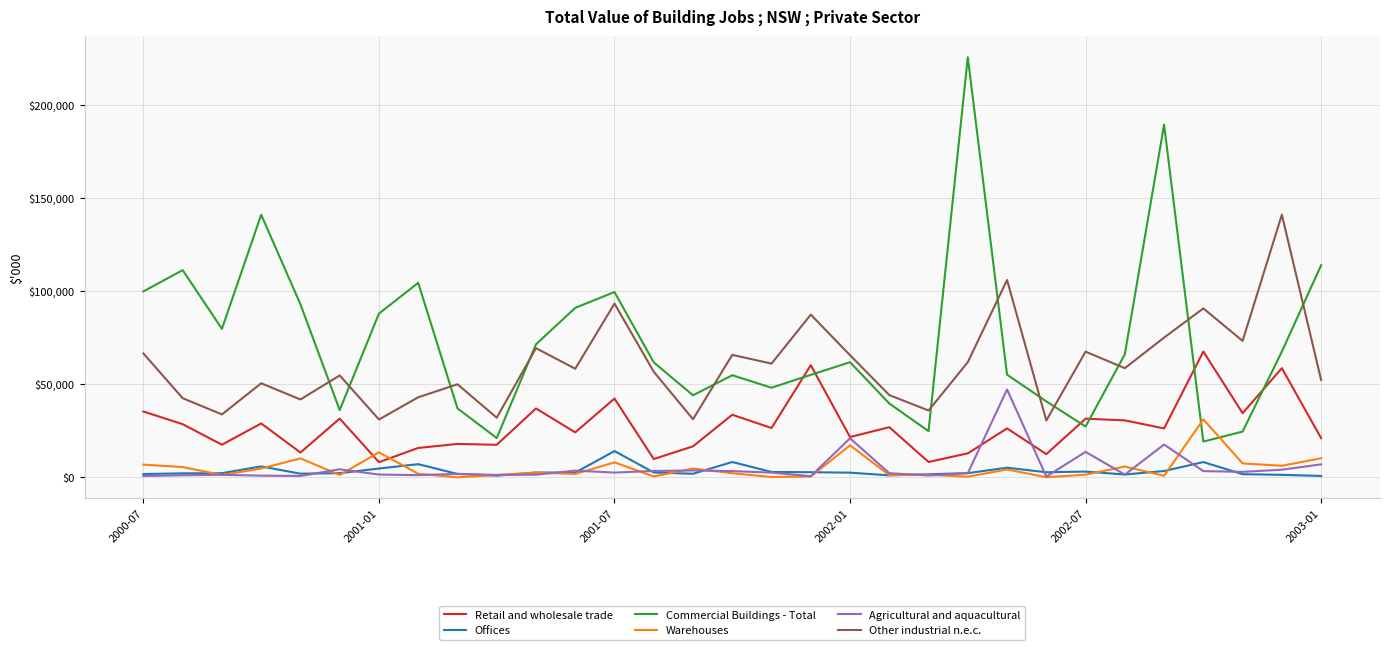

Which series has the widest spread of values?

Commercial Buildings - Total